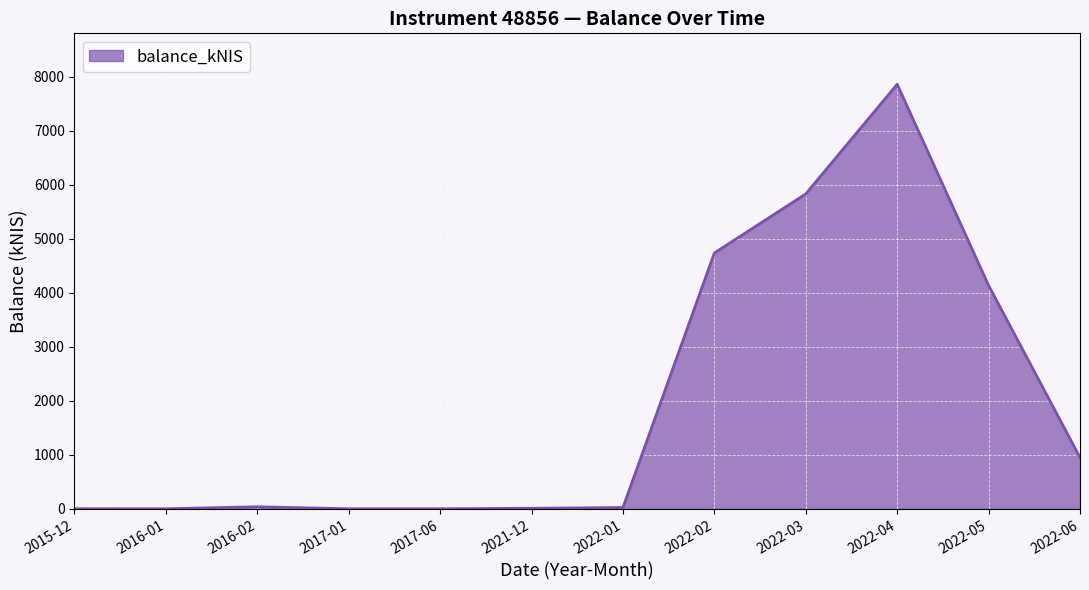

What is the maximum value shown in the chart?

7859.2